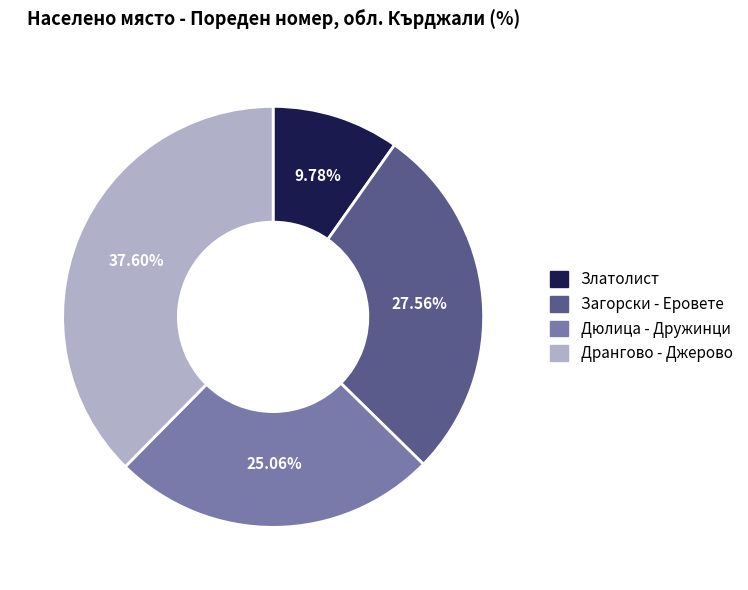

Is there a majority slice in this chart?

No